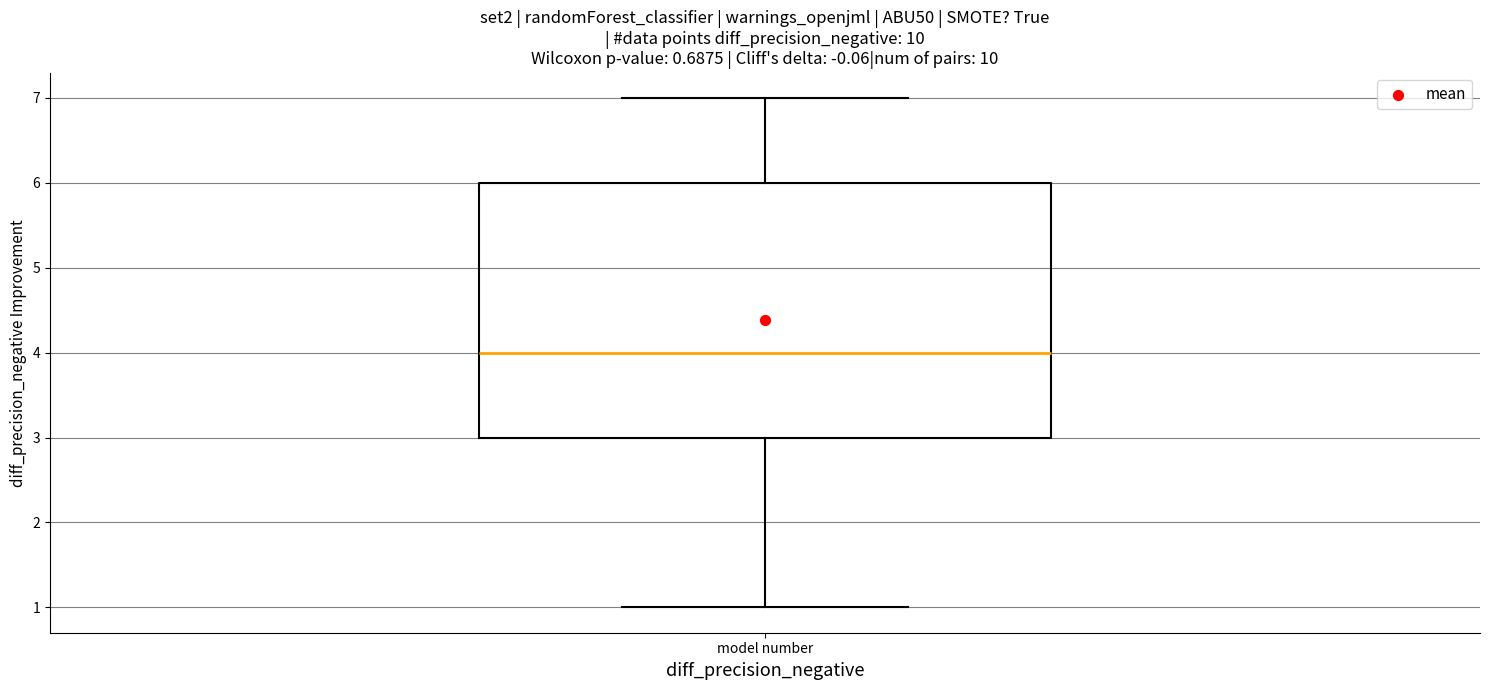

Read this box plot against the y-axis: the position of the median line, the range covered by the box, and the ends of both whiskers. The values are not printed on the chart, so give them approximately, as read against the axis.

median 4, box 3 to 6, whiskers 1 to 7